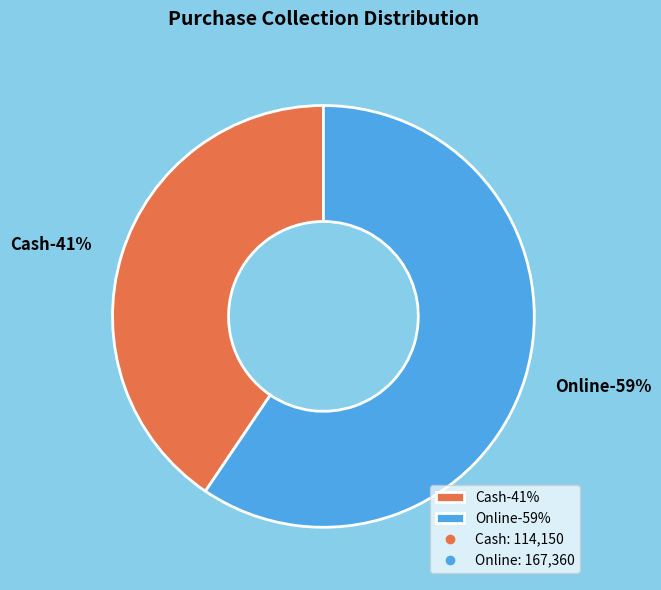

To the nearest percent, what is the combined percentage of Cash and Online?

100%